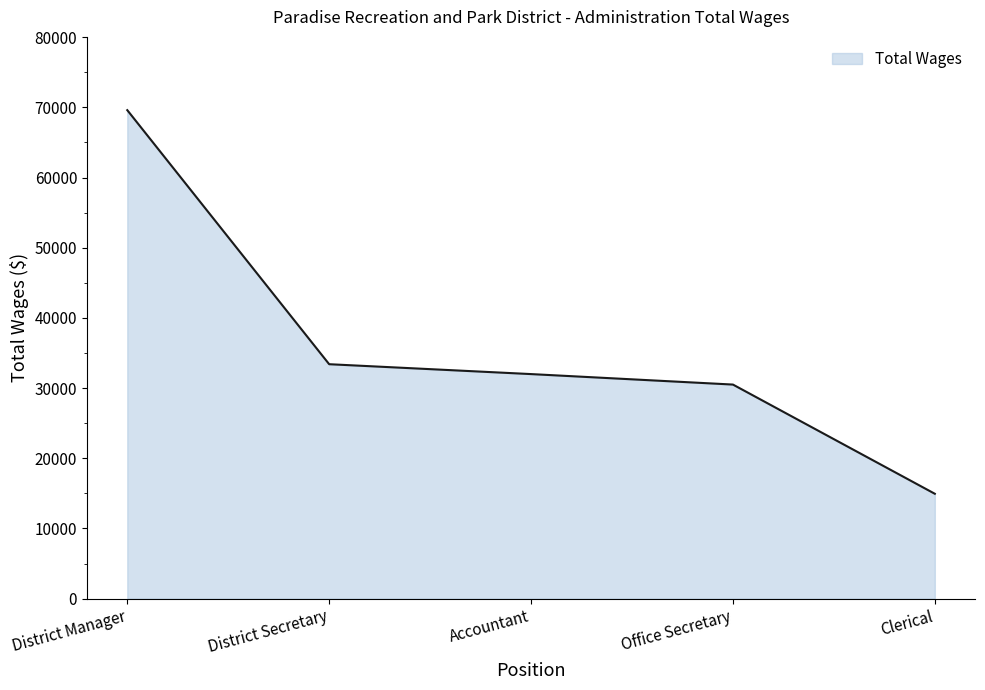

Where does the data first go above 31991?

District Manager